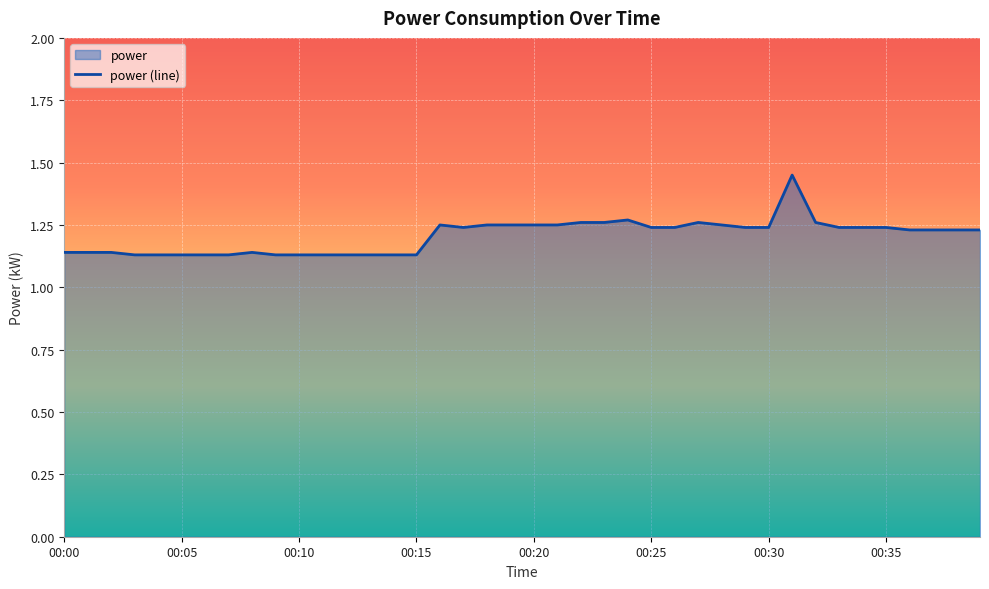

What is the average value?

1.2